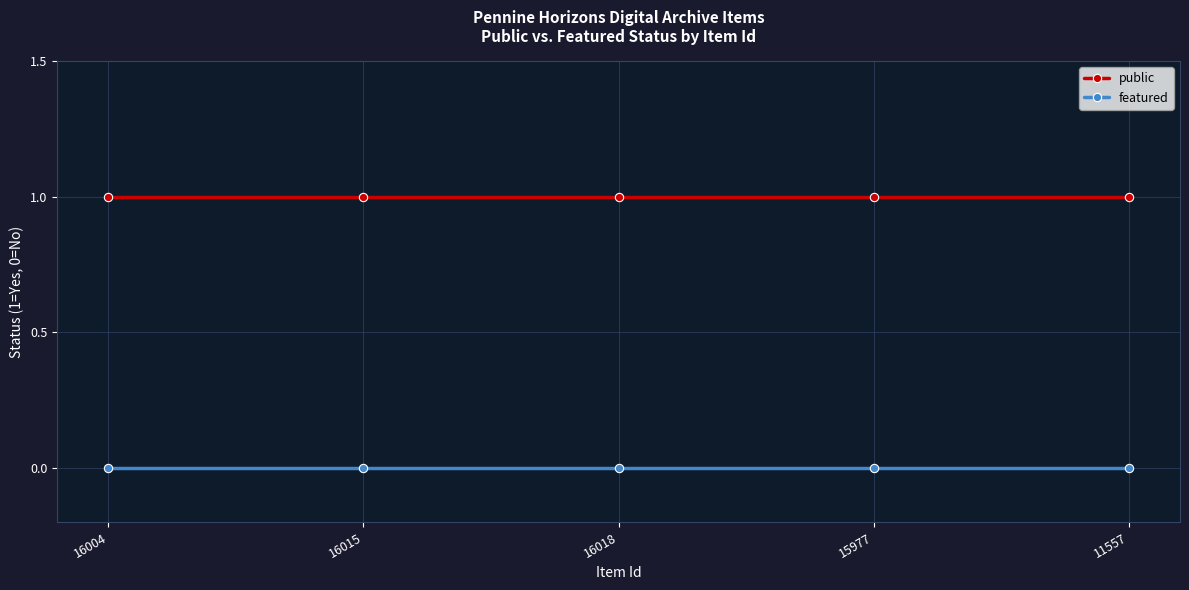

Reading right to left, list all the values displayed in this chart.

public: 1	1	1	1	1
featured: 0	0	0	0	0